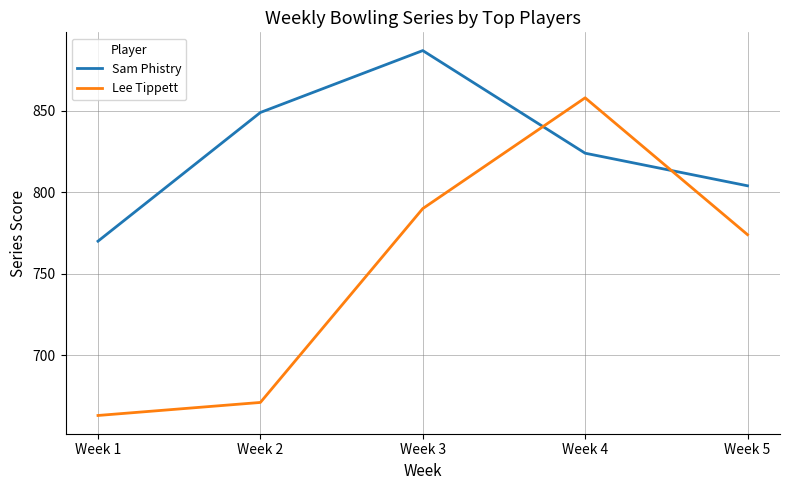

What is the total value across all series at Week 3?

1677